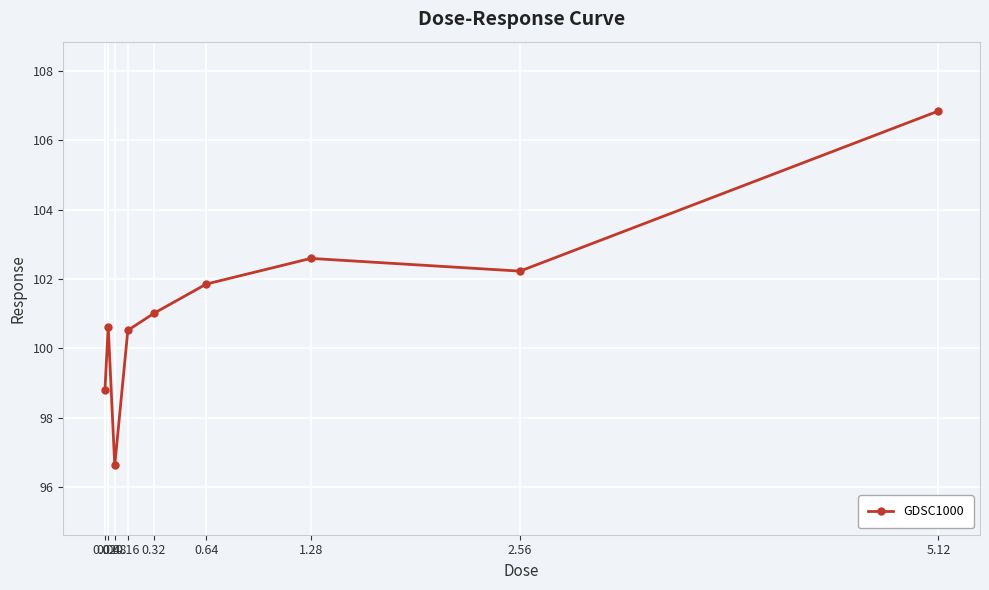

How many interior local peaks (higher than both neighbors) does the data have?

2